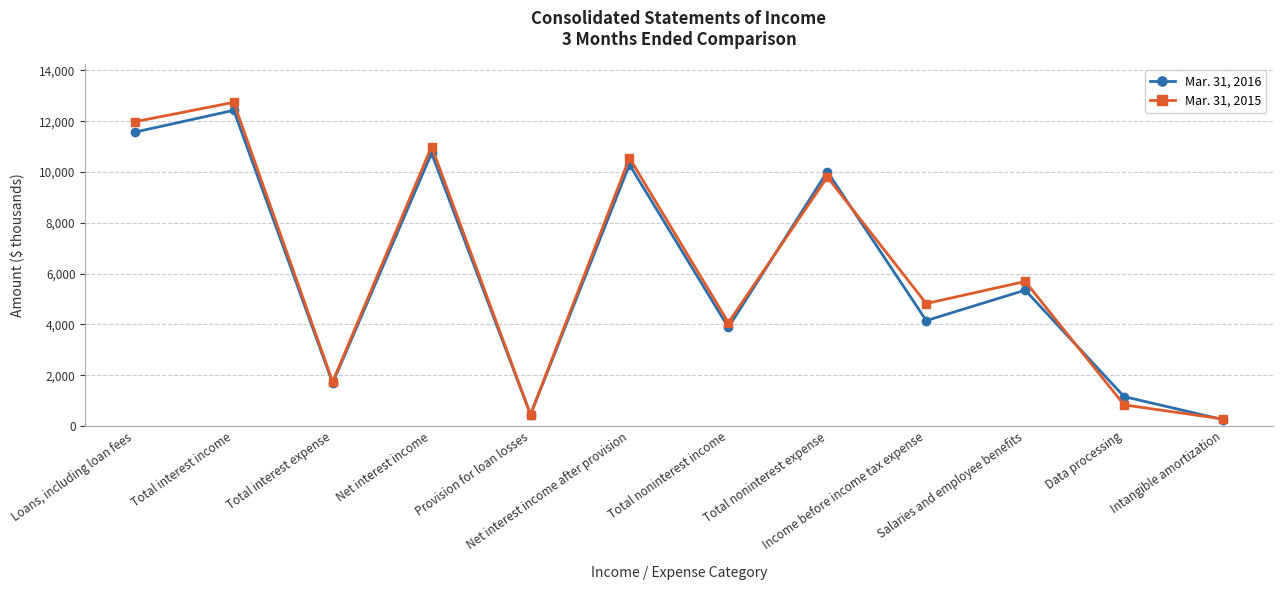

At which category does Mar. 31, 2015 reach its first local valley?

Total interest expense